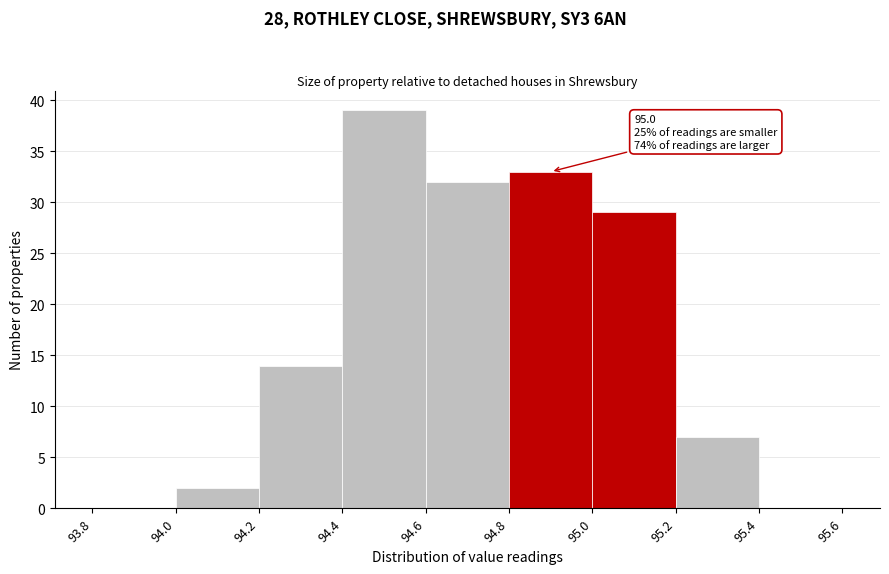

Which range on the x-axis has the tallest bar?

94.4 to 94.6